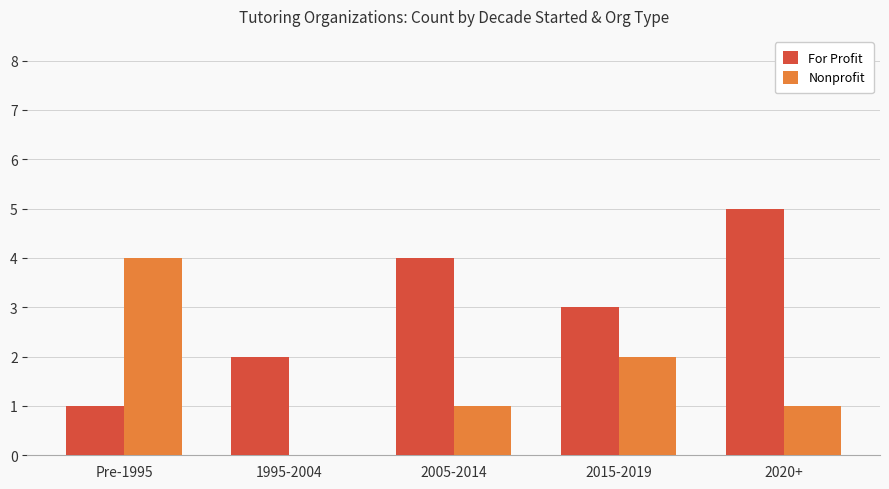

What is the approximate value of Nonprofit at Pre-1995?

4